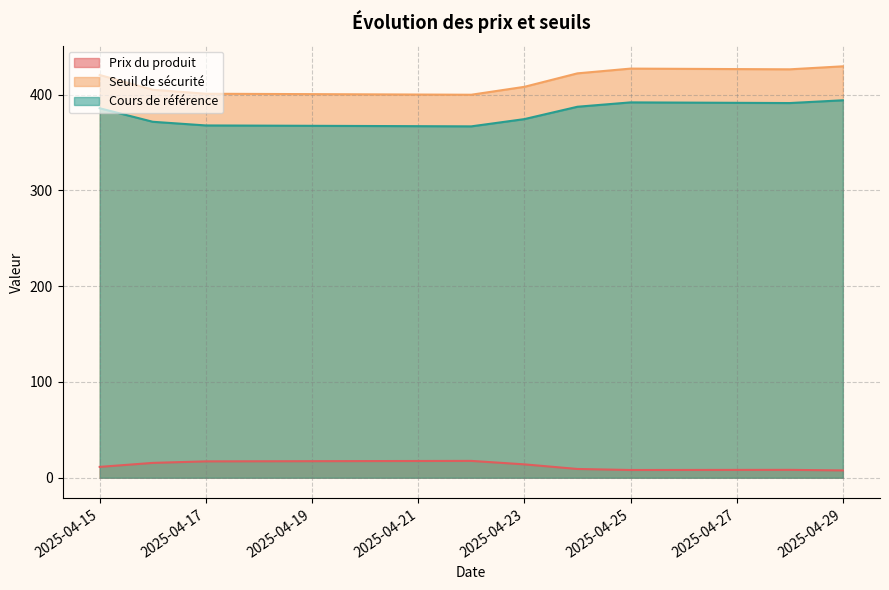

What is the sum of the Cours de référence values at 2025-04-29 and 2025-04-22?

760.9